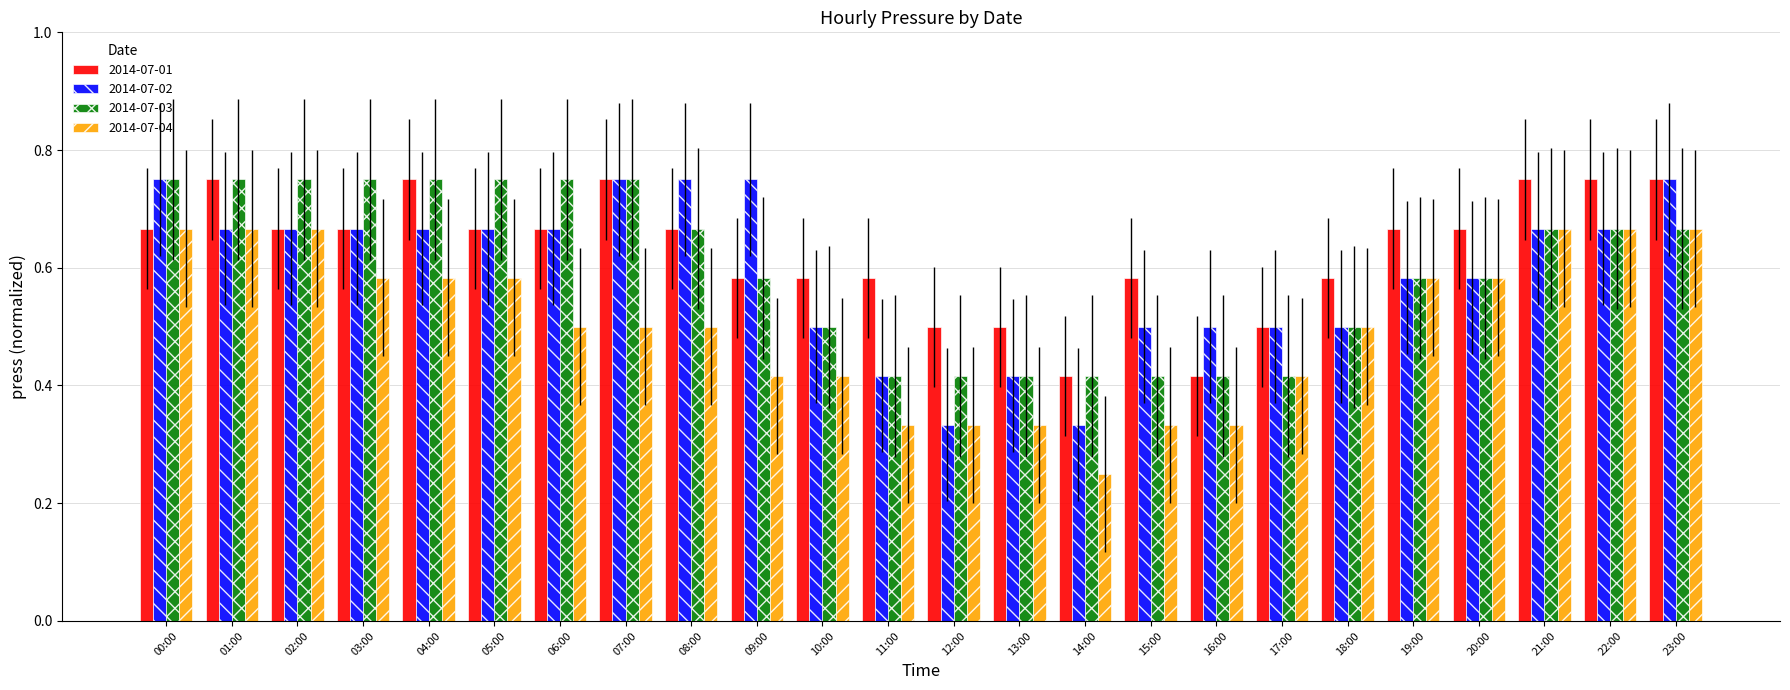

What is the label of the 17th bar from the left?

16:00